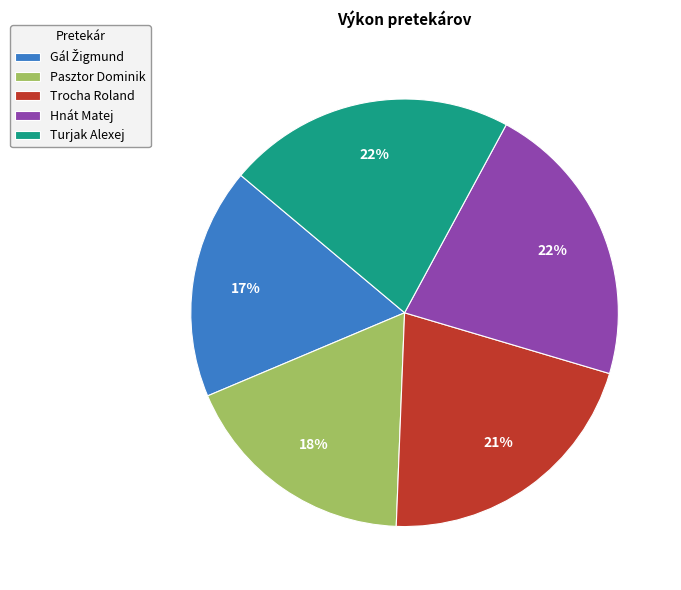

To the nearest percent, what percentage of the pie is Hnát Matej?

22%